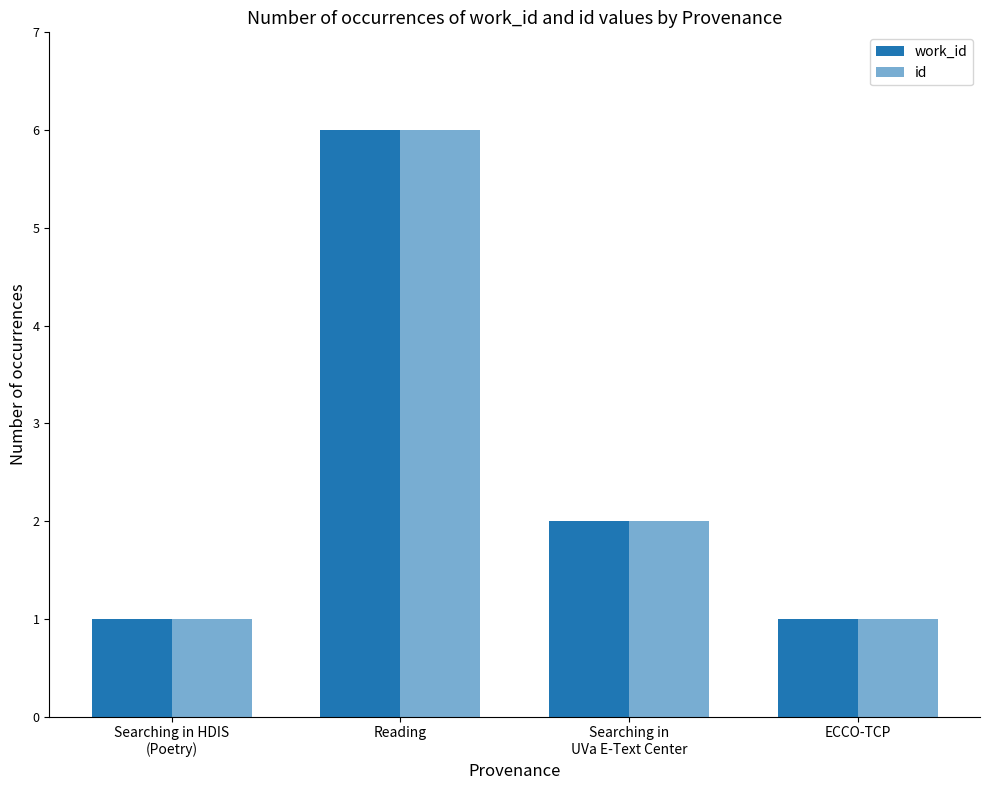

At Searching in
UVa E-Text Center, list the series in order from smallest to largest.

work_id, id